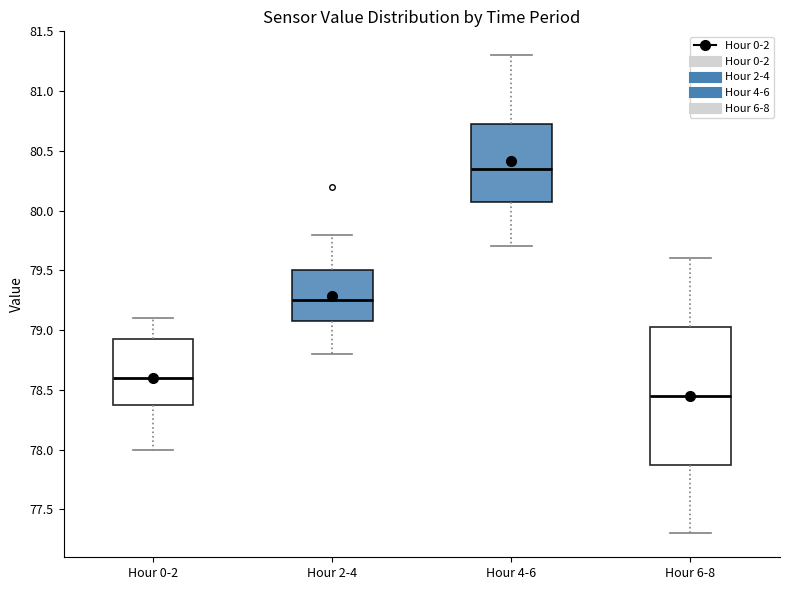

Which box is the tallest, from its lower edge to its upper edge?

Hour 6-8